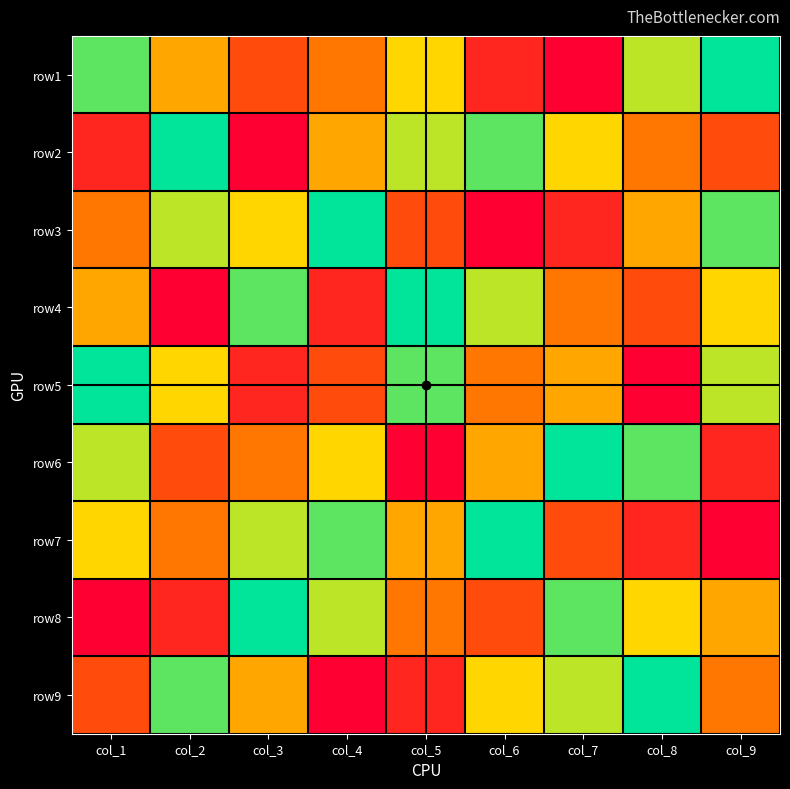

Reading left to right, what are all the values shown in this chart?

row1: col_1=8	col_2=5	col_3=3	col_4=4	col_5=6	col_6=2	col_7=1	col_8=7	col_9=9
row2: col_1=2	col_2=9	col_3=1	col_4=5	col_5=7	col_6=8	col_7=6	col_8=4	col_9=3
row3: col_1=4	col_2=7	col_3=6	col_4=9	col_5=3	col_6=1	col_7=2	col_8=5	col_9=8
row4: col_1=5	col_2=1	col_3=8	col_4=2	col_5=9	col_6=7	col_7=4	col_8=3	col_9=6
row5: col_1=9	col_2=6	col_3=2	col_4=3	col_5=8	col_6=4	col_7=5	col_8=1	col_9=7
row6: col_1=7	col_2=3	col_3=4	col_4=6	col_5=1	col_6=5	col_7=9	col_8=8	col_9=2
row7: col_1=6	col_2=4	col_3=7	col_4=8	col_5=5	col_6=9	col_7=3	col_8=2	col_9=1
row8: col_1=1	col_2=2	col_3=9	col_4=7	col_5=4	col_6=3	col_7=8	col_8=6	col_9=5
row9: col_1=3	col_2=8	col_3=5	col_4=1	col_5=2	col_6=6	col_7=7	col_8=9	col_9=4